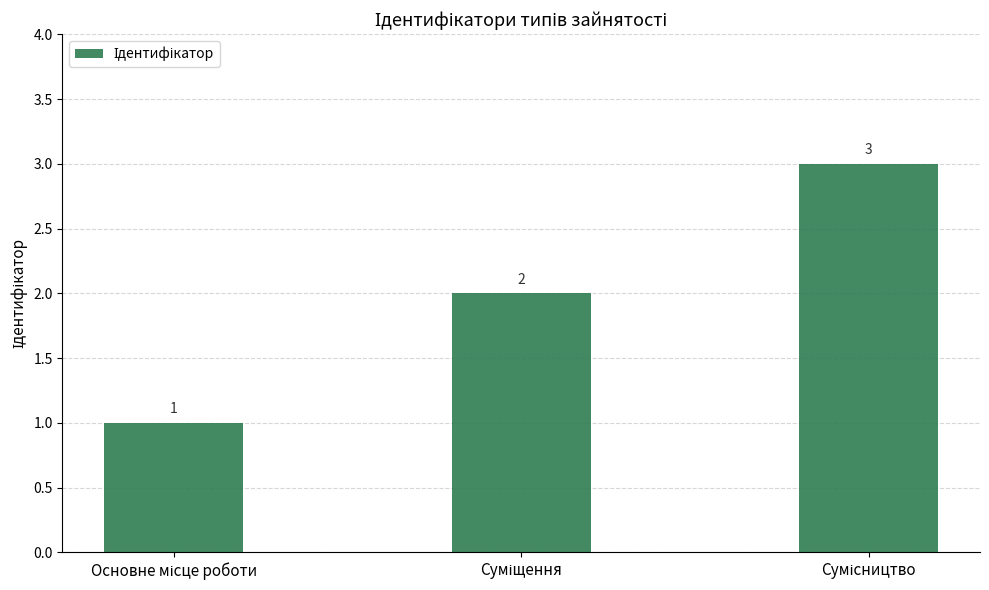

What is the value of the 2nd bar from the left?

2